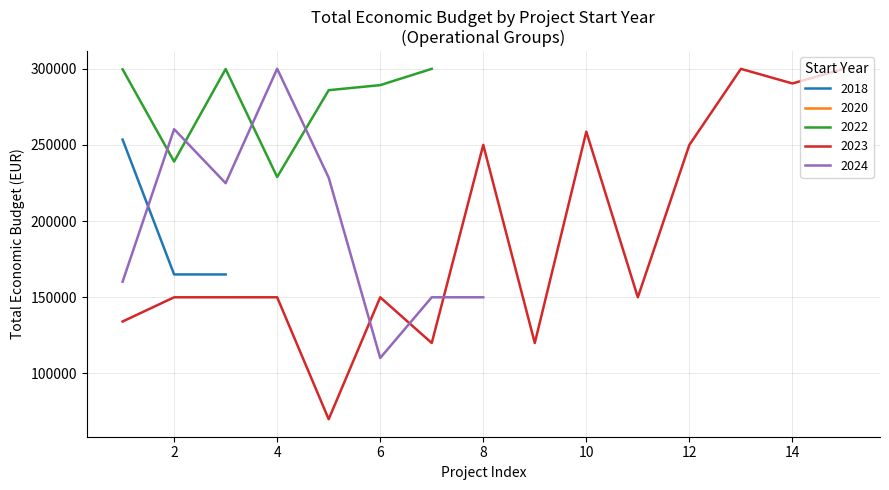

How many data points in 2023 are less than 150000?

4